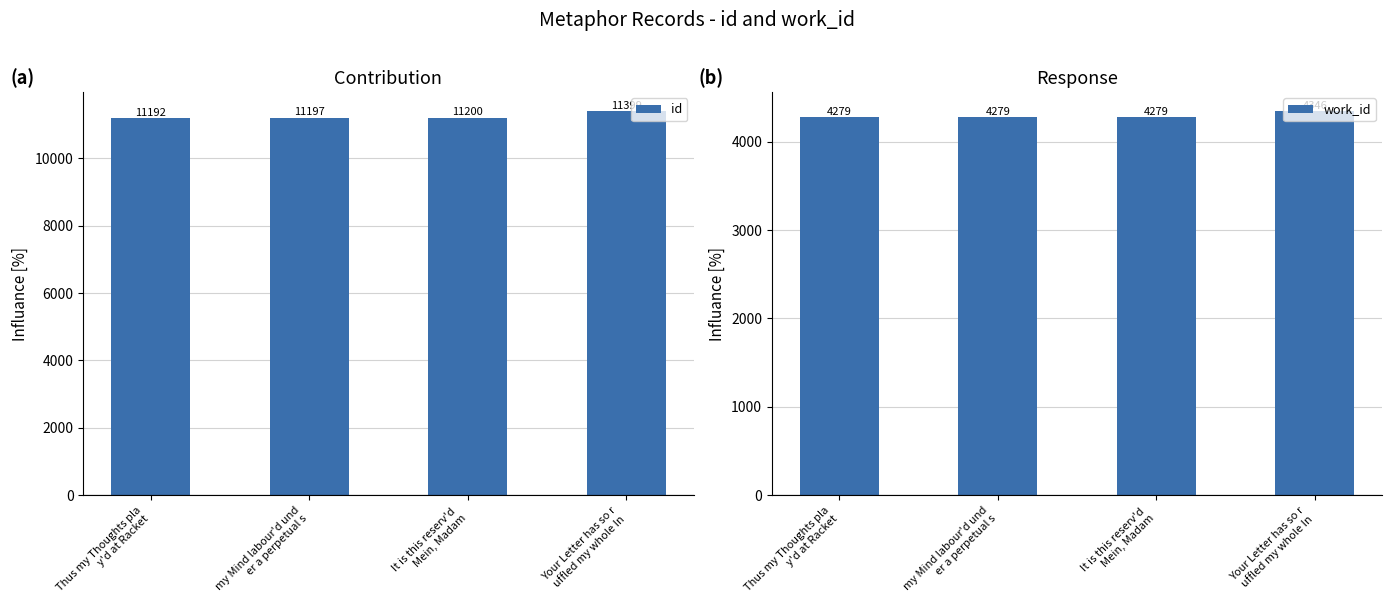

What is the label of the 4th bar from the right?

Thus my Thoughts pla
y'd at Racket